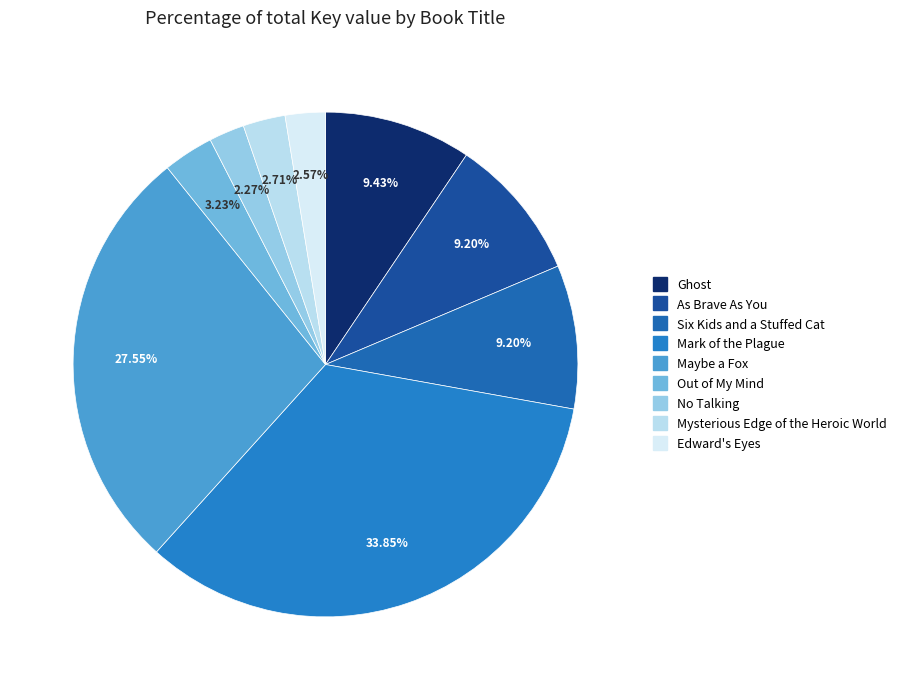

To the nearest percent, what is the difference between the largest and smallest slice percentages?

32%